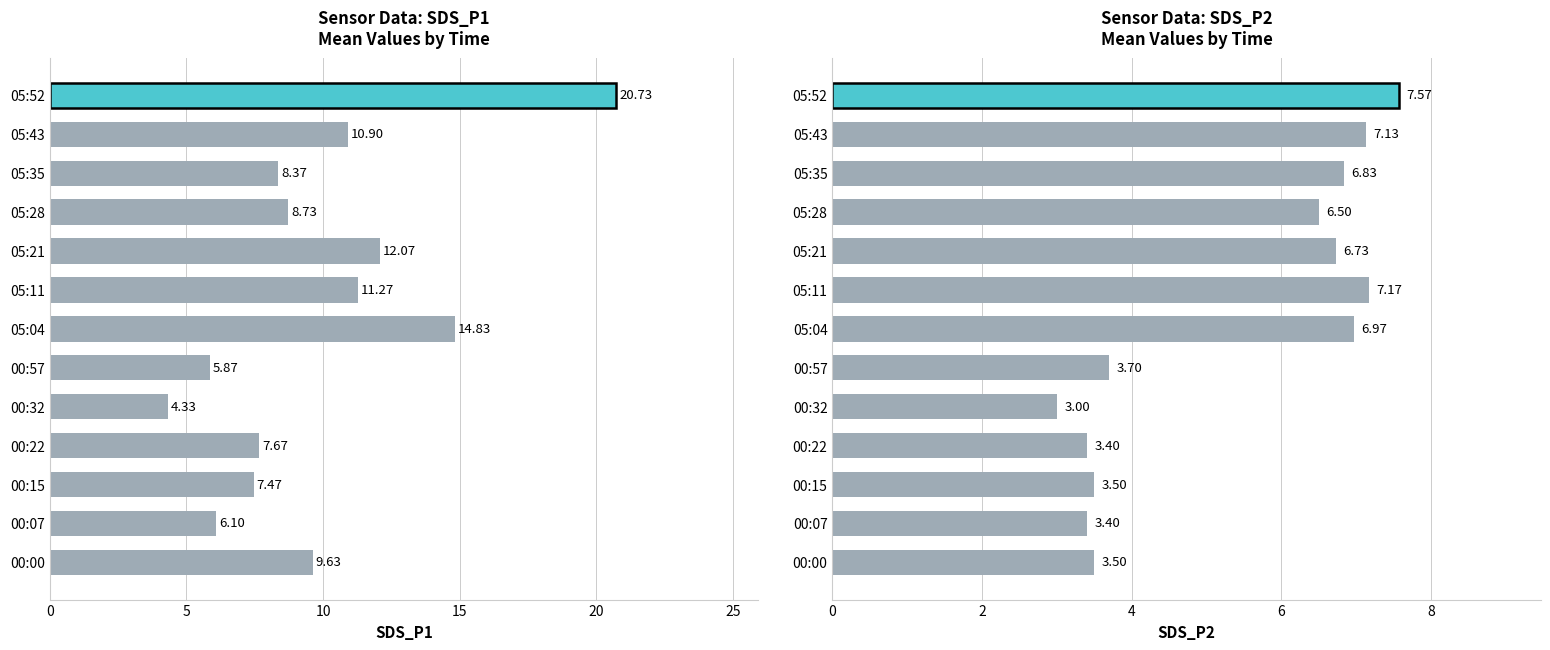

Which series has the largest total across all categories?

SDS_P1